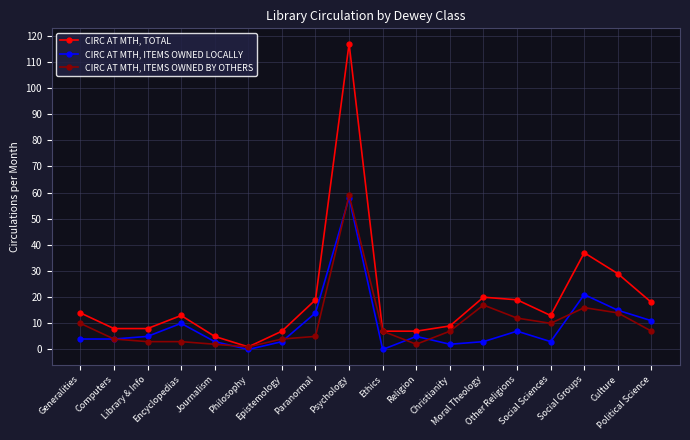

At which label is CIRC AT MTH, ITEMS OWNED LOCALLY closest to 29?

Social Groups